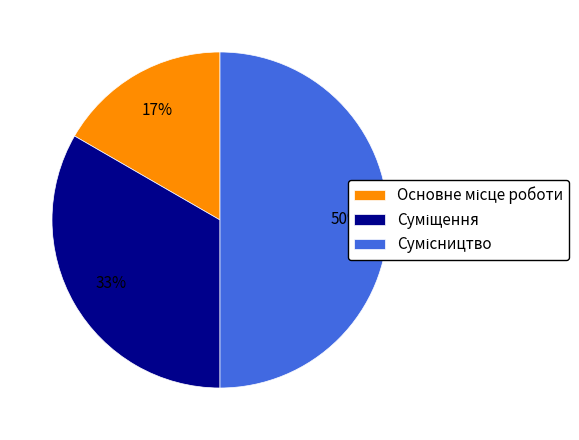

To the nearest percent, what is the difference between the largest and smallest slice percentages?

33%